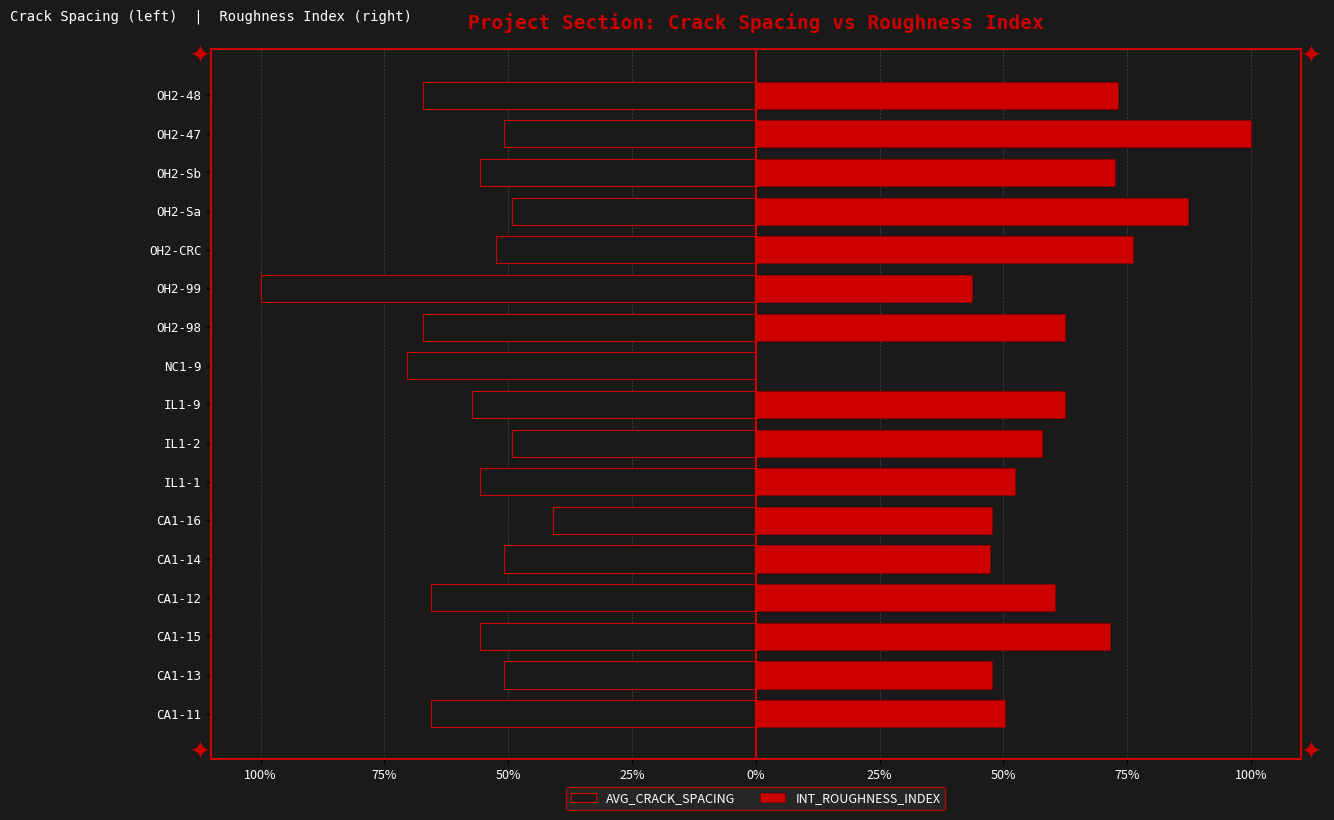

What is the difference between the second highest and minimum values in the INT_ROUGHNESS_INDEX series?

0.9